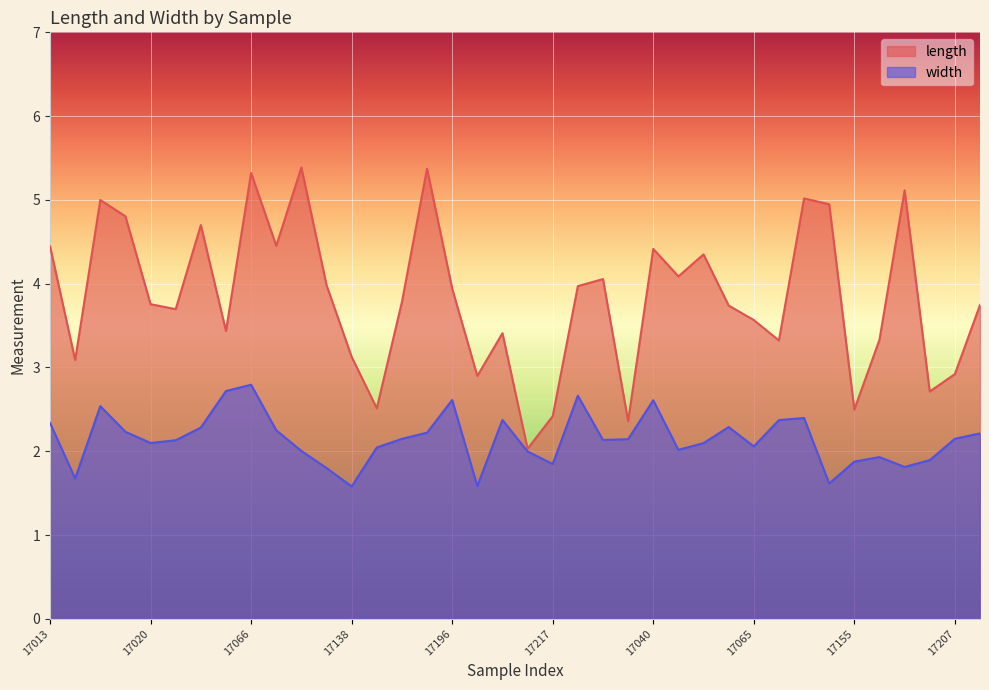

How many data points in width are less than 2?

11